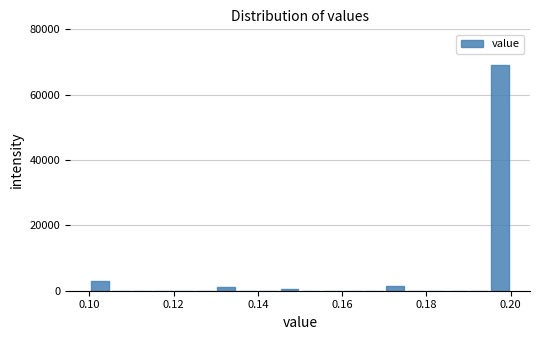

Read against the x-axis, roughly where is the centre of the tallest bar?

0.198